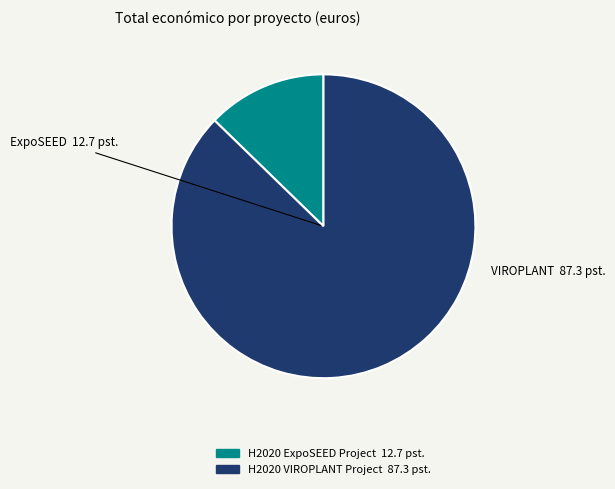

Approximately how many times larger is the value at H2020 VIROPLANT Project compared to H2020 ExpoSEED Project?

6.9